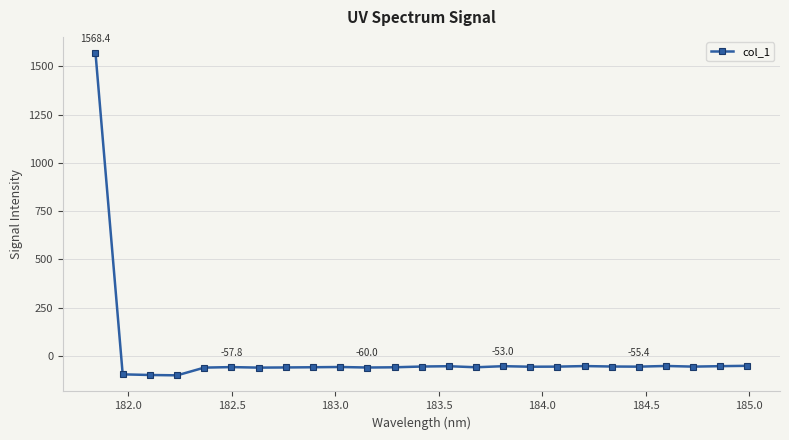

What is the value of the 4th point from the left?

-100.5